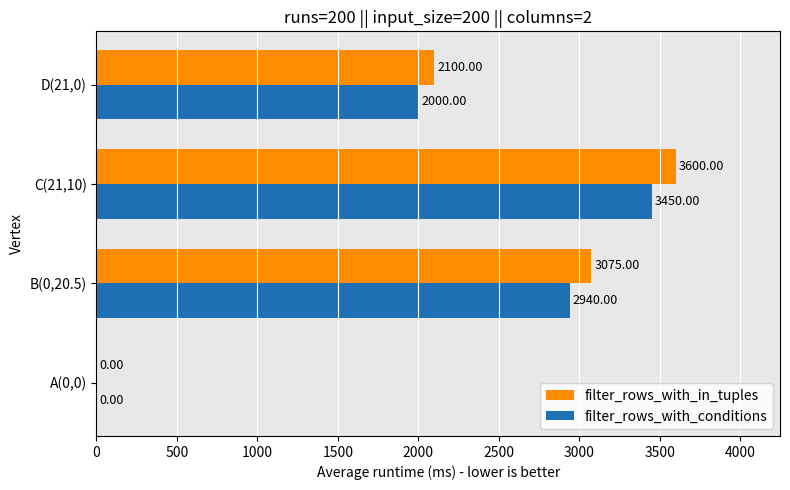

What is the sum of all filter_rows_with_in_tuples values?

8775